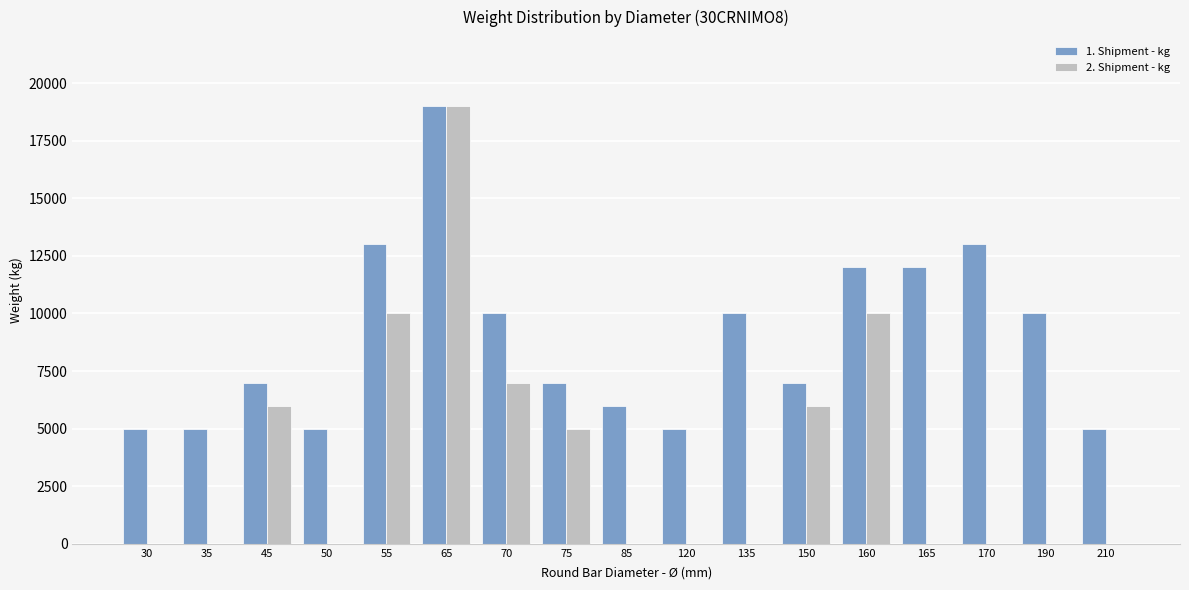

At which category is the sum across all series the highest?

65